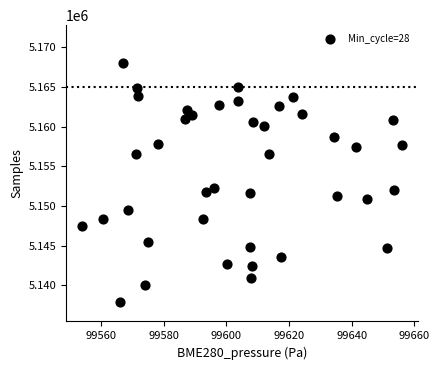

What is the range of Y values (max minus min)?

30107